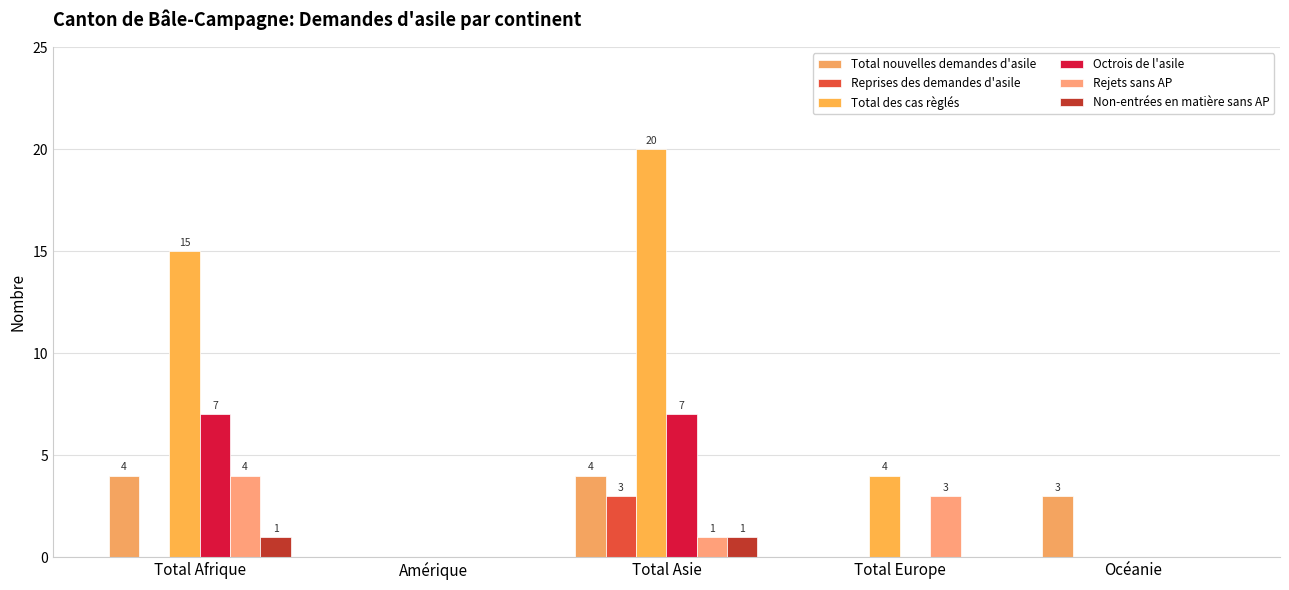

Which label corresponds to the largest value in the chart?

Total Asie